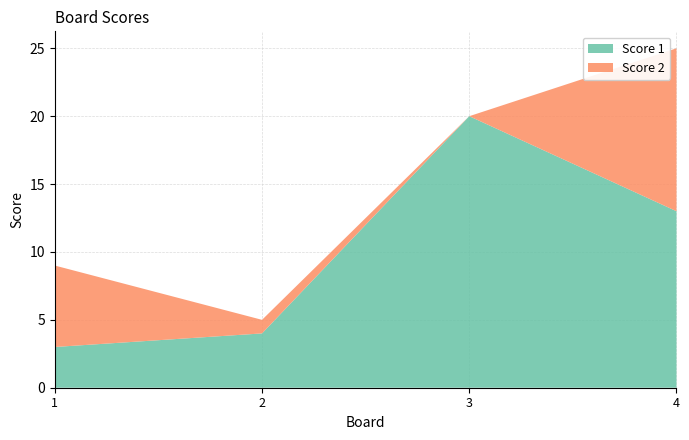

Reading left to right, extract all data points from this chart.

Score 1: 1=3	2=4	3=20	4=13
Score 2: 1=6	2=1	3=0	4=12